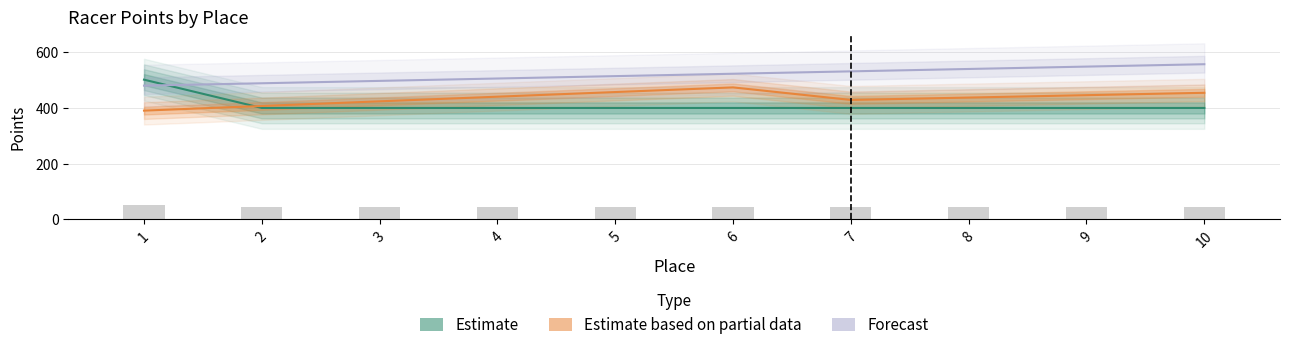

What is the sum of all Forecast values?

5186.2